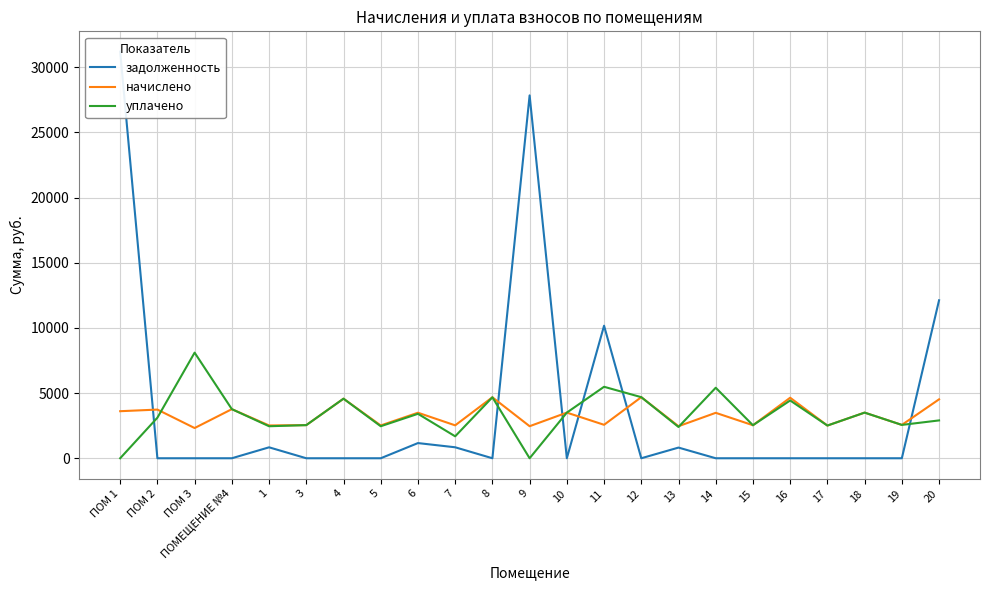

After their last crossing, which series has the higher values: начислено or задолженность?

задолженность